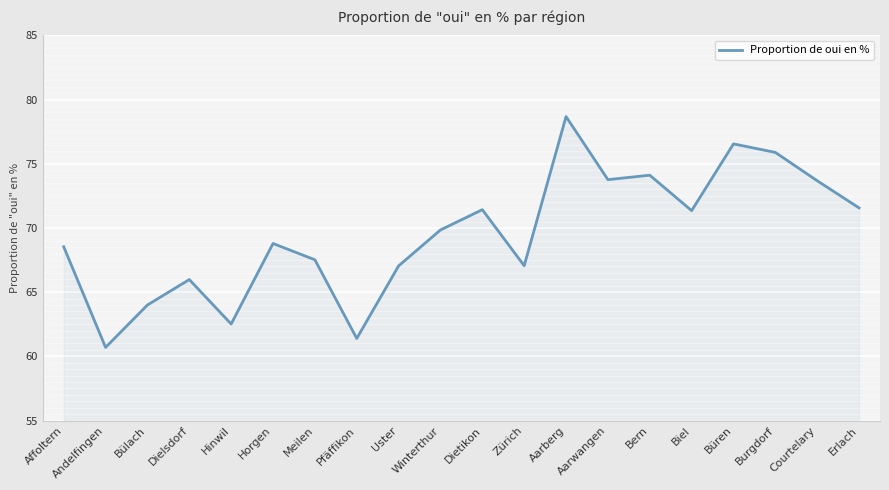

True or false: the data shows 90.5 at Zürich.

False